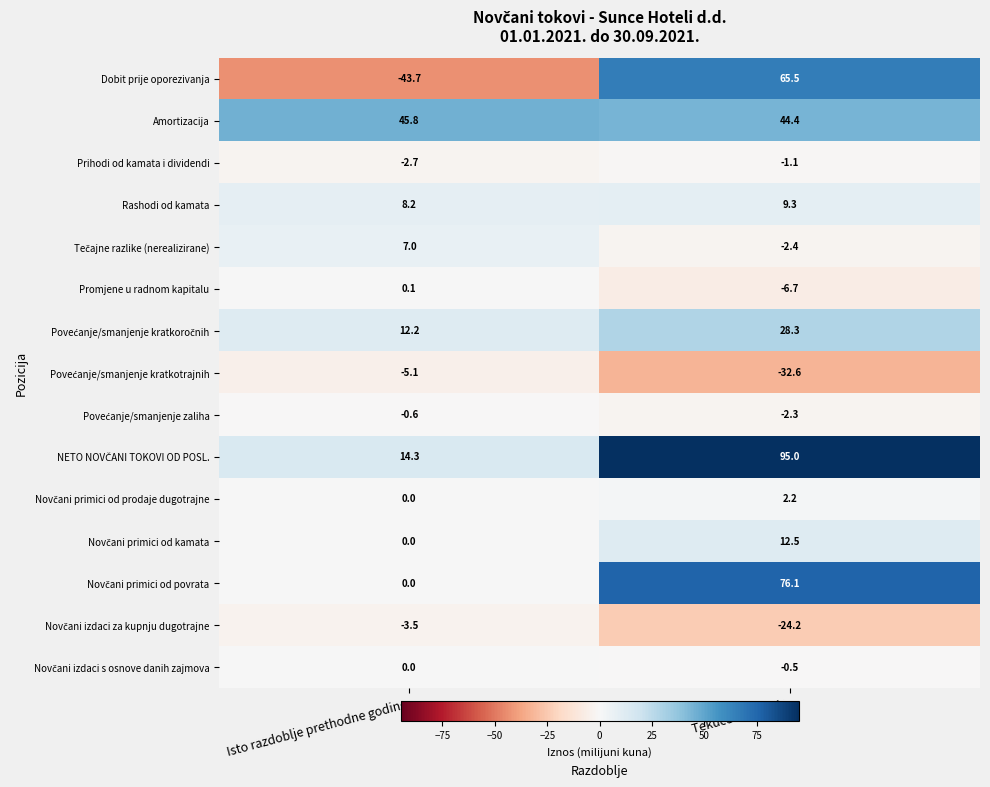

Where is Promjene u radnom kapitalu nearest to the value -3?

Isto razdoblje prethodne godine